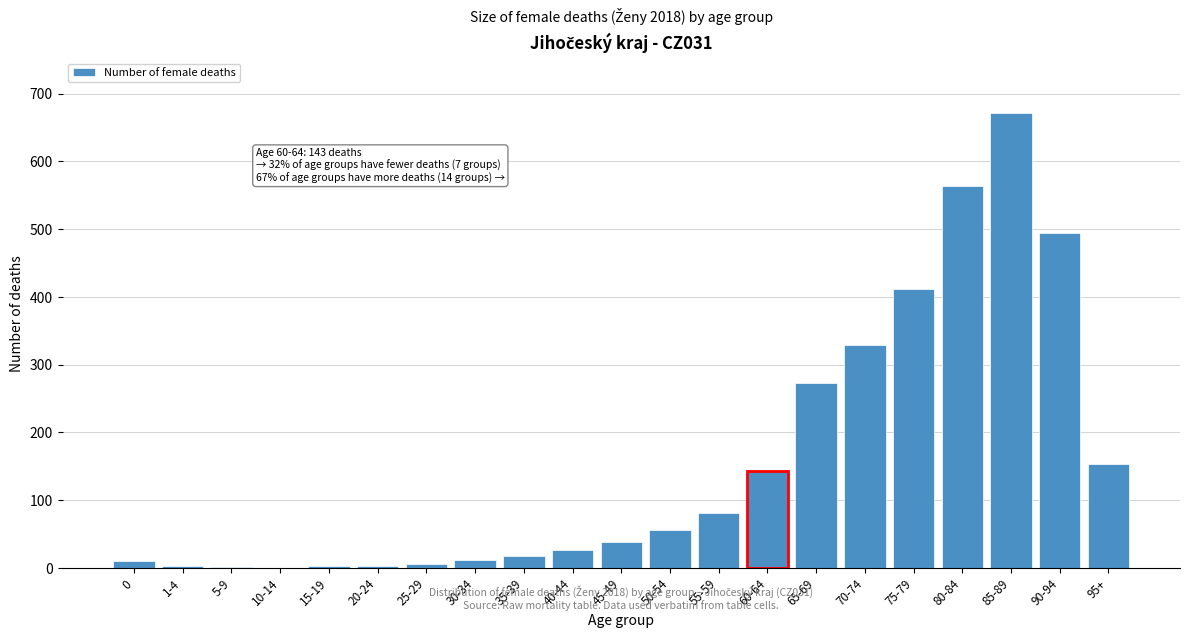

The value at 75-79 is 412. True or false?

True